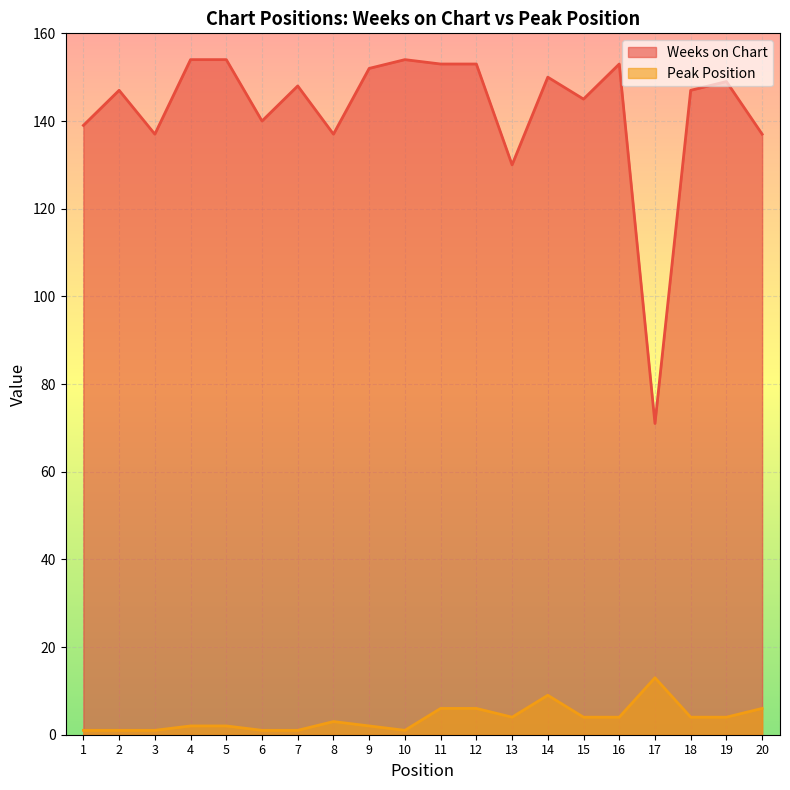

Which series has the largest total across all categories?

Weeks on Chart